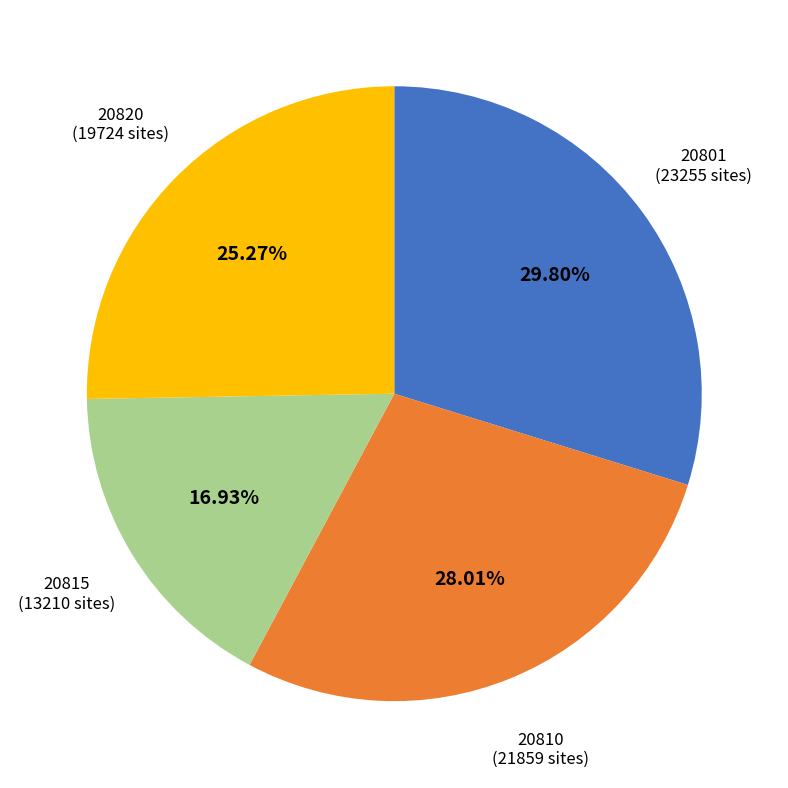

Does any single category account for the majority?

No